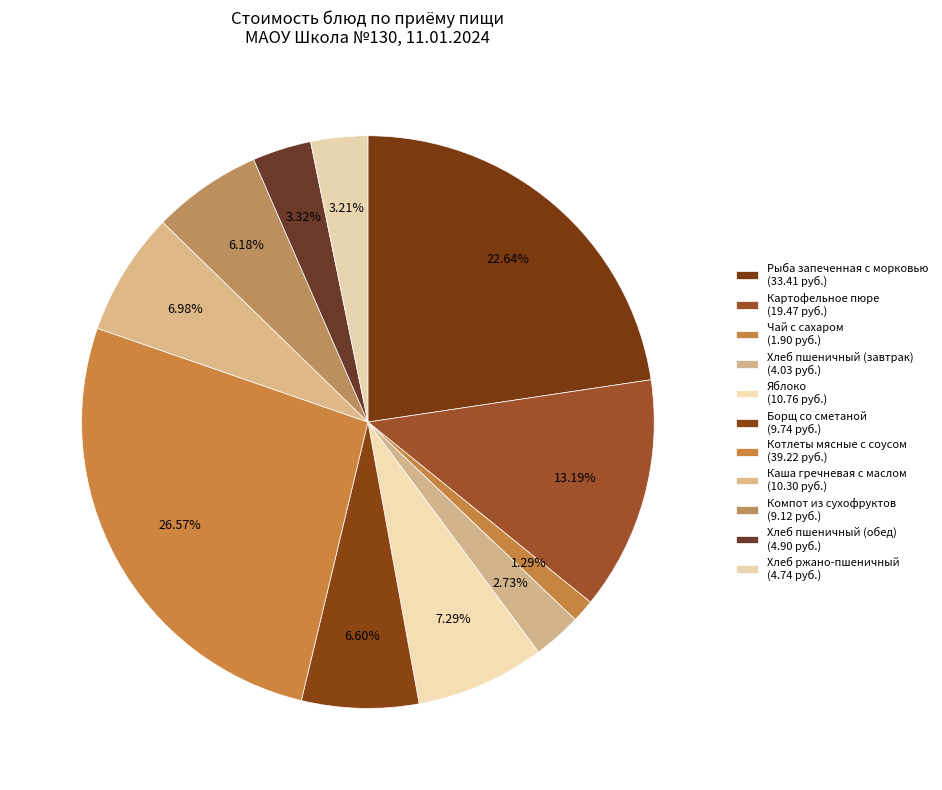

How many slices are in this pie chart?

11